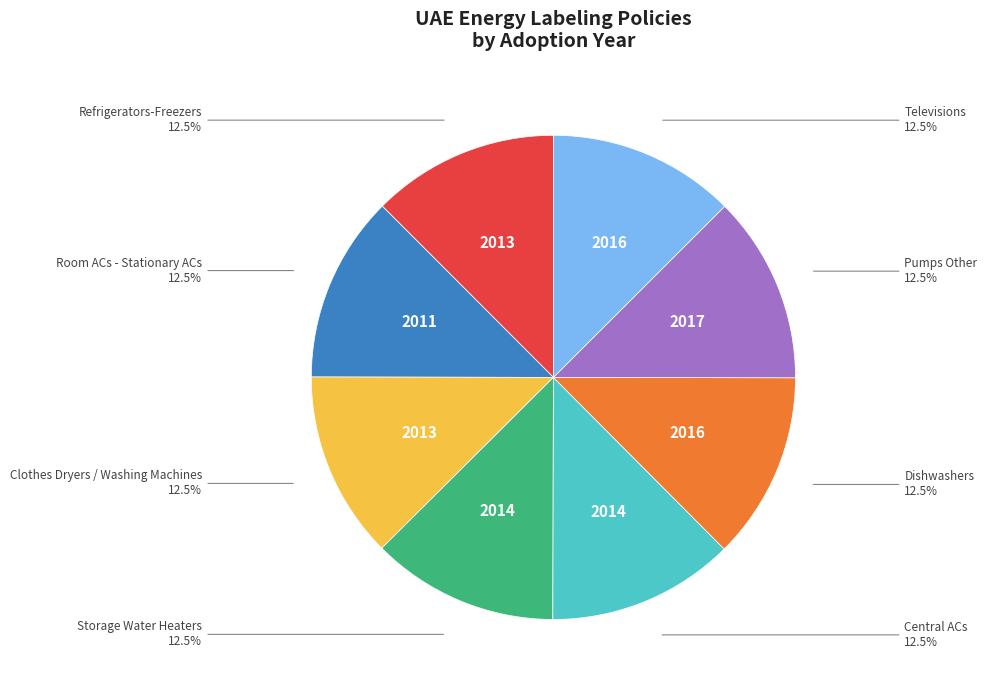

Is the sum of Refrigerators-Freezers and Televisions greater than half?

No